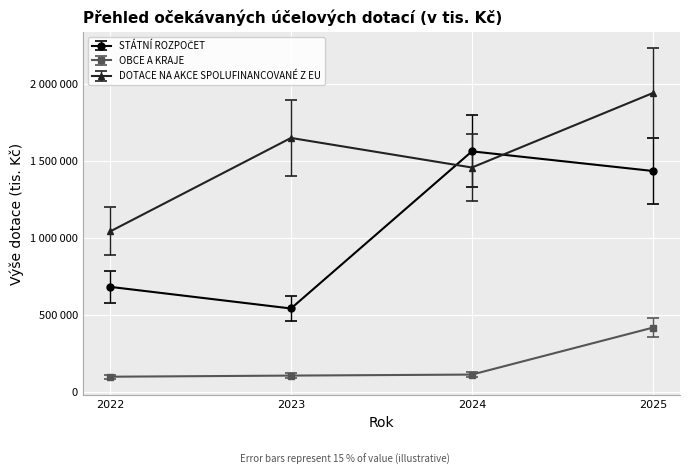

What is the difference between the second highest and second lowest values in the DOTACE NA AKCE SPOLUFINANCOVANÉ Z EU series?

192303.0